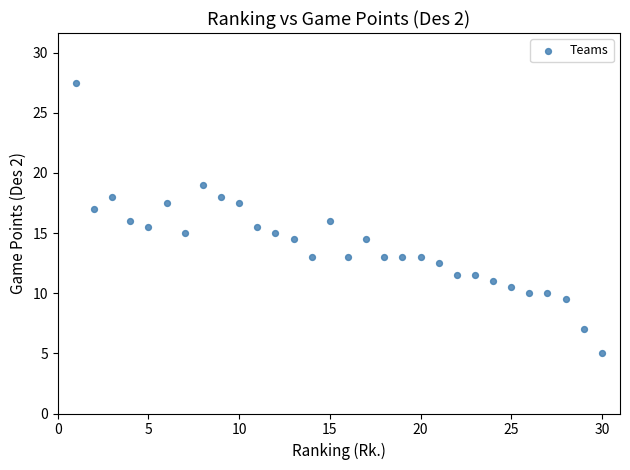

What is the range of Y values (max minus min)?

22.5